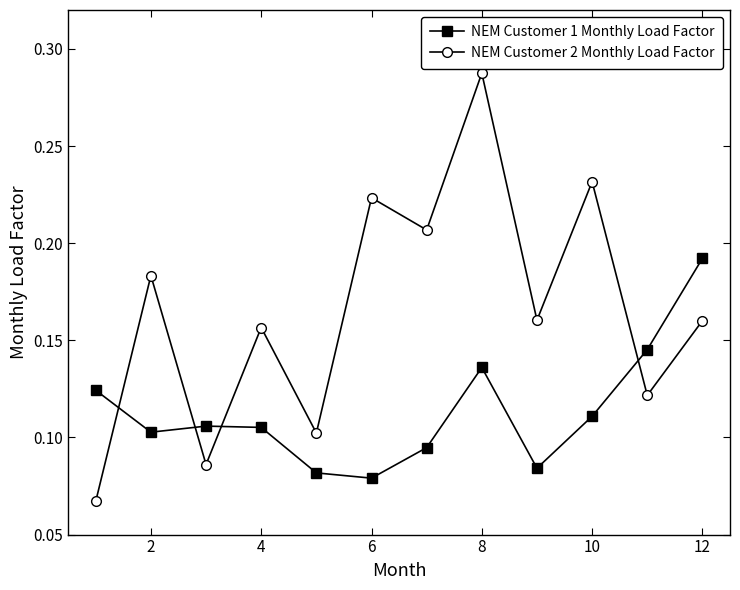

True or false: NEM Customer 2 Monthly Load Factor and NEM Customer 1 Monthly Load Factor cross at least once.

True